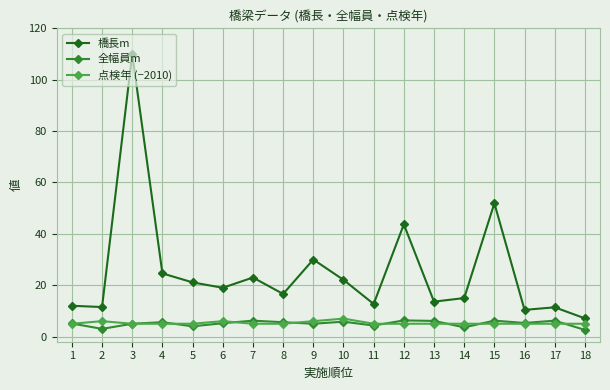

At which category does 点検年 (−2010) reach its first local peak?

2